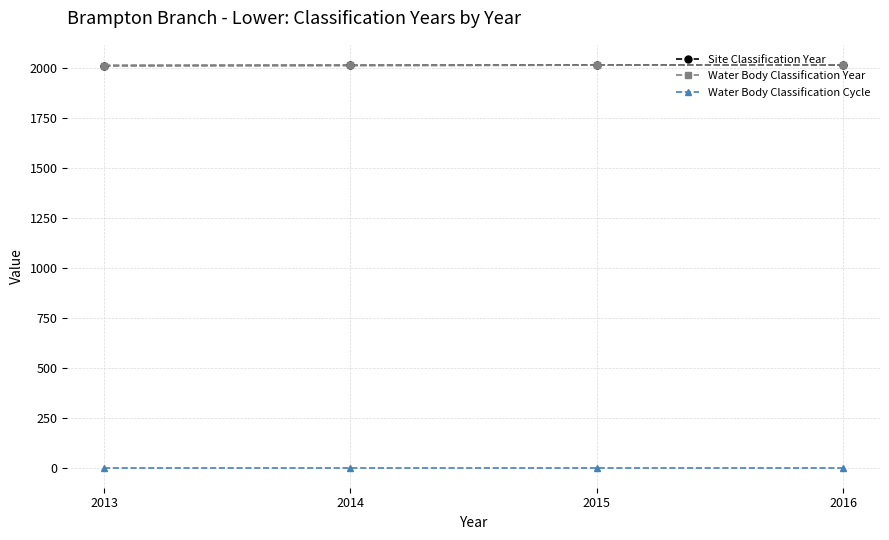

What is the value of the Water Body Classification Year point at the 1st from the left?

2013